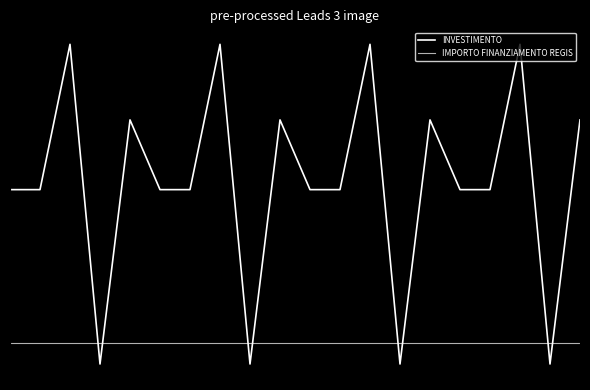

Does the chart have visible grid lines?

No